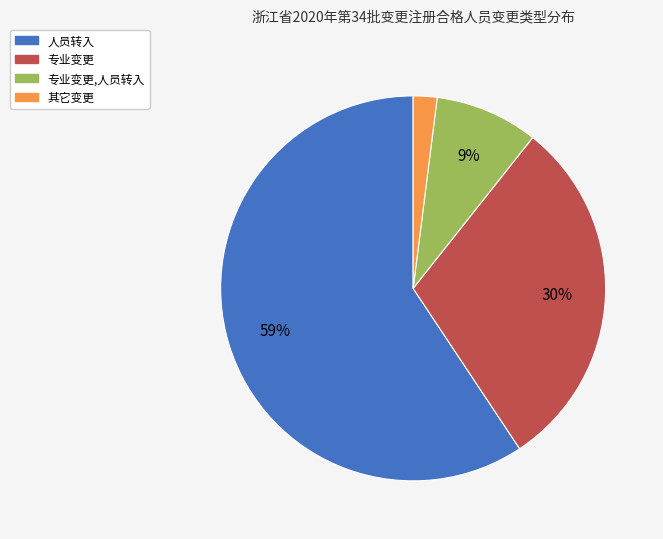

Does any single category account for the majority?

Yes